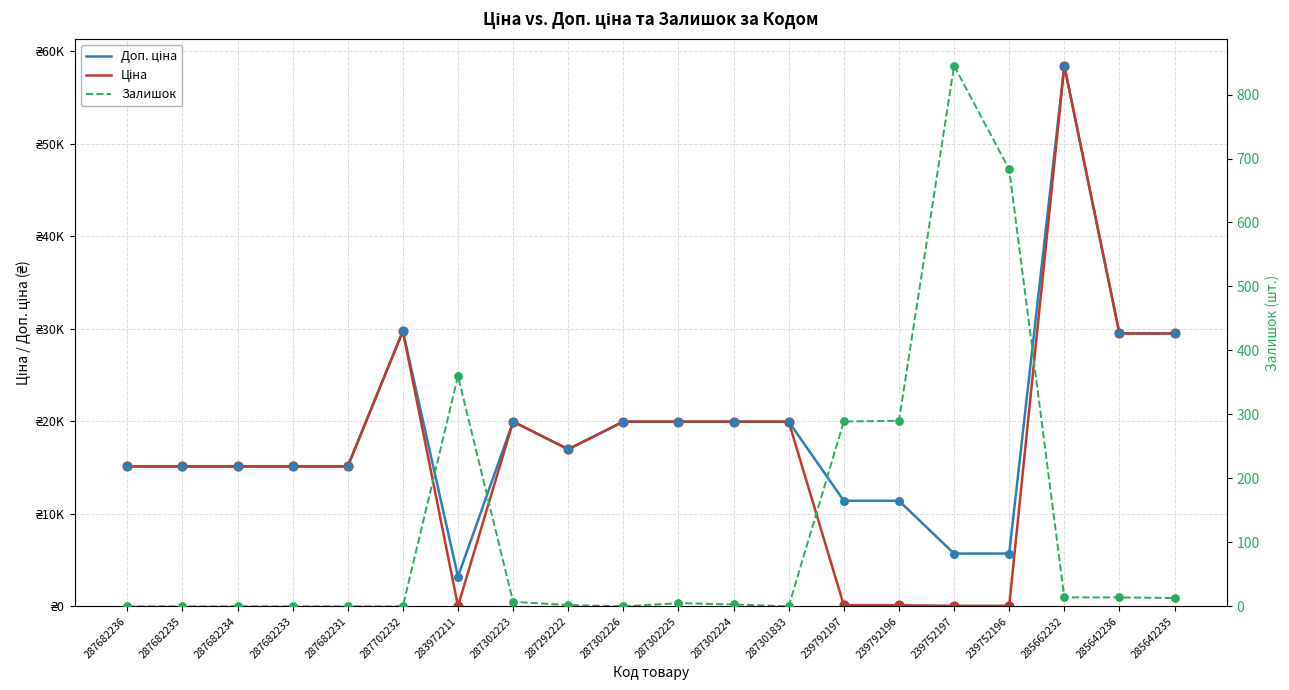

Which series reaches the minimum Y coordinate?

Залишок